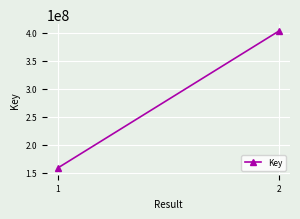

Is it true that the value at 2 is 402996543?

True